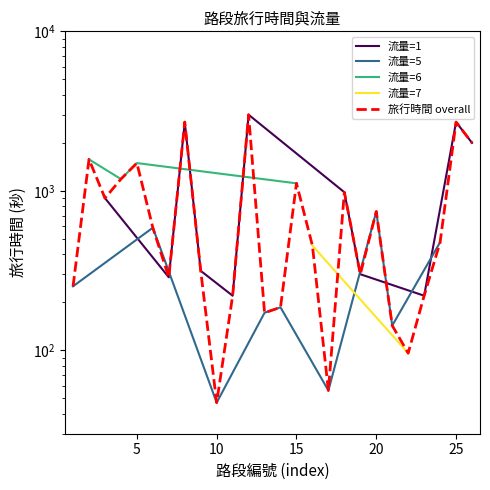

What is the greatest value displayed?

3000